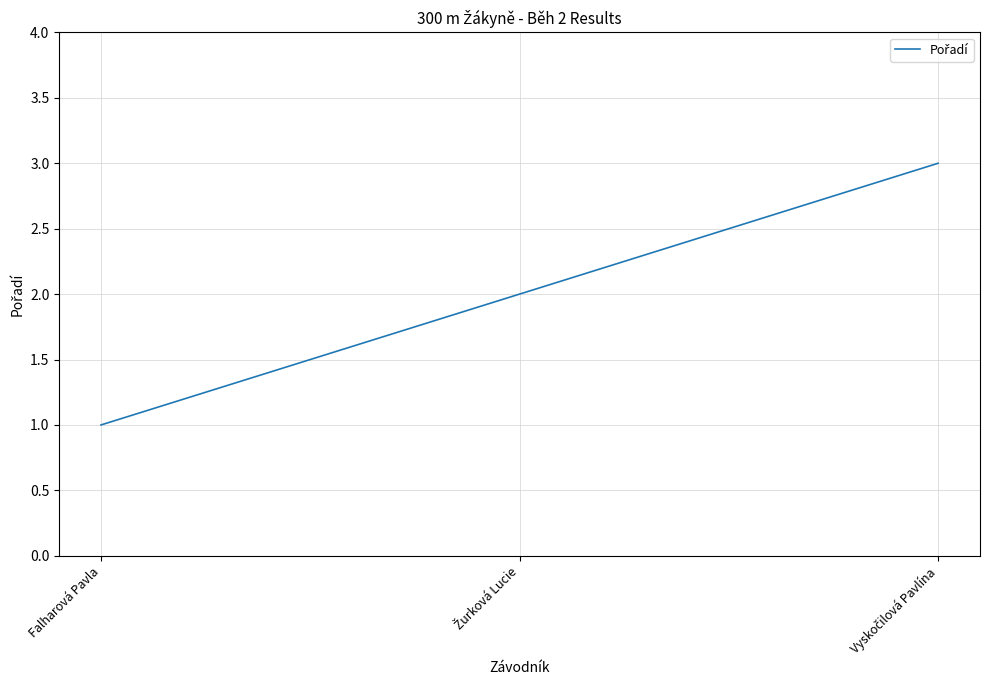

Reading left to right, extract all data points from this chart.

1	2	3